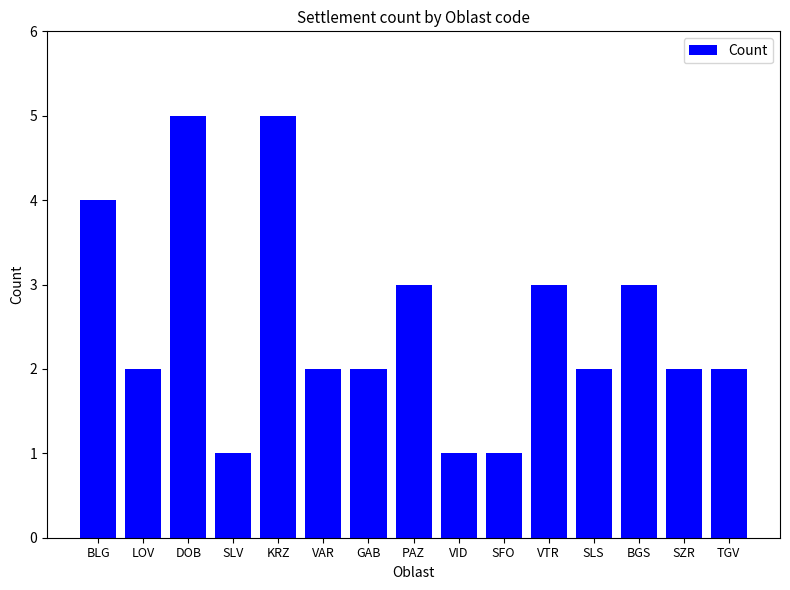

Reading left to right, what are all the values shown in this chart?

4	2	5	1	5	2	2	3	1	1	3	2	3	2	2